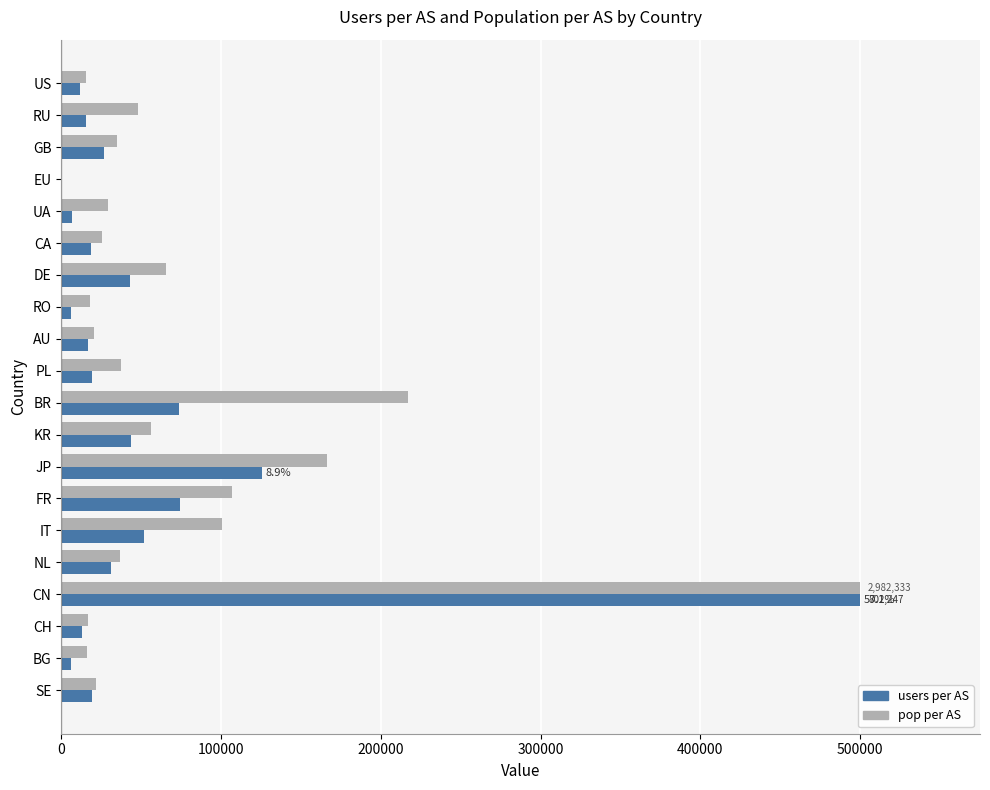

What is the sum of the users per AS values at IT and SE?

71188